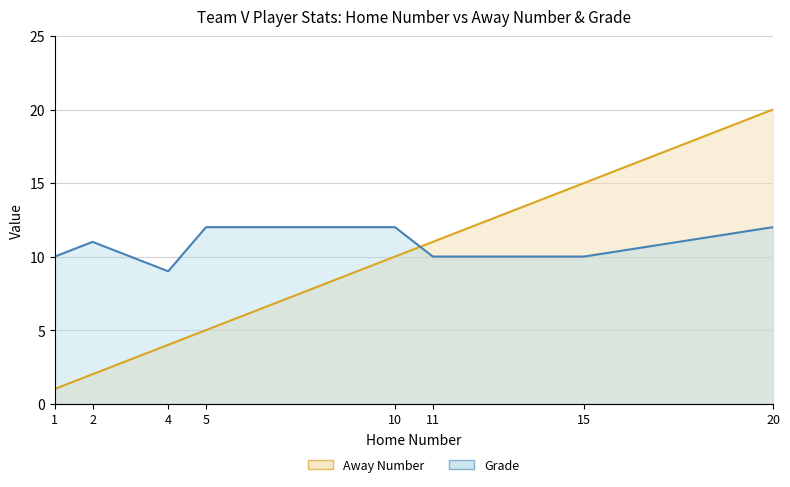

The Away Number series shows 6 at 10. True or false?

False